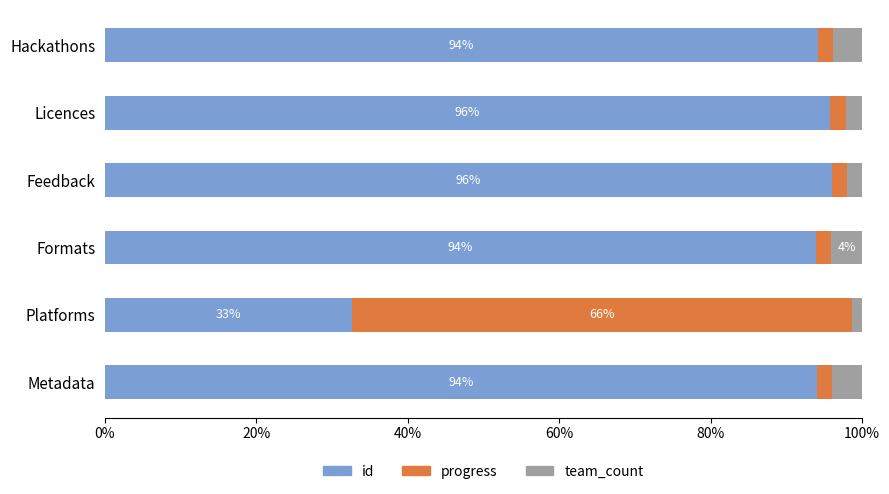

At which label does id reach its minimum?

Platforms